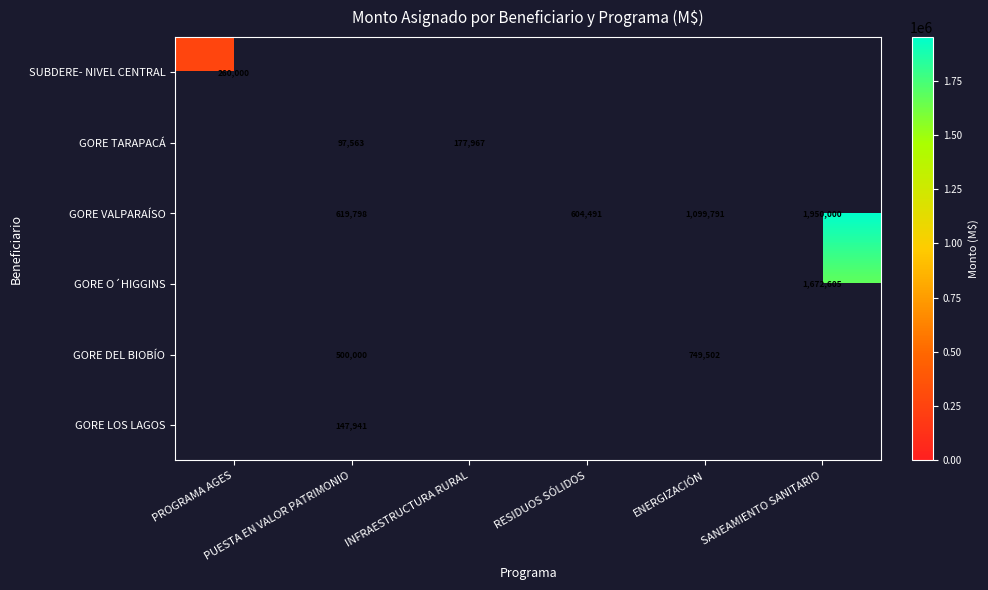

At how many categories does at least one series exceed 483760?

4